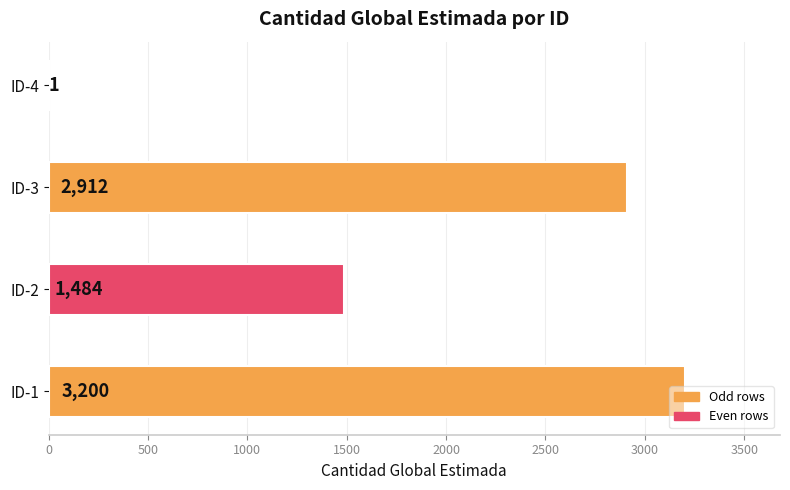

What is the greatest value displayed?

3200